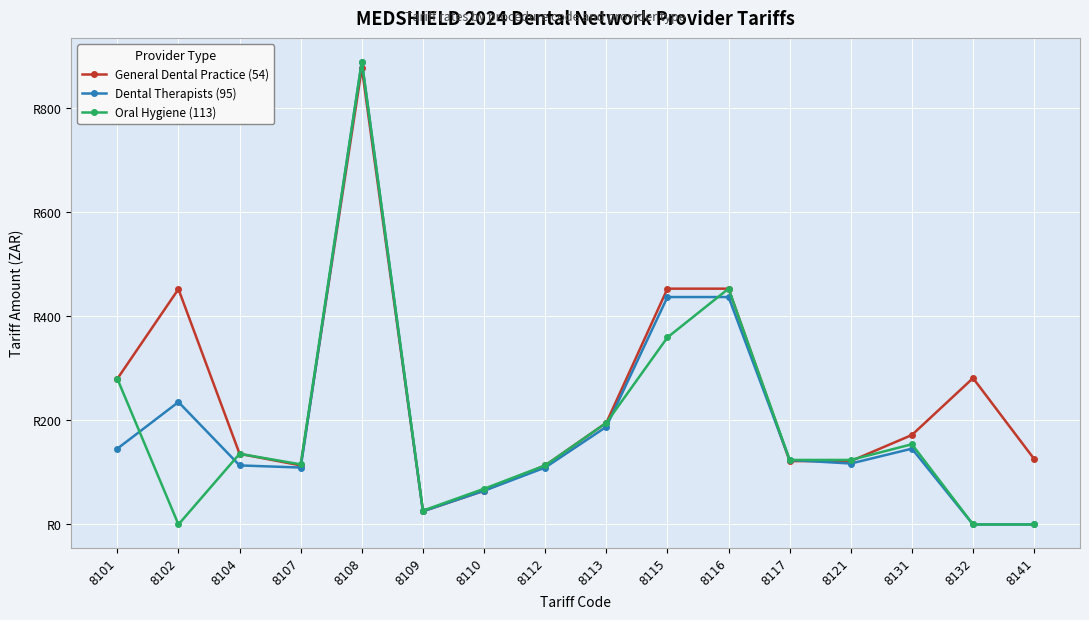

What is the difference between the maximum and second lowest values in the Dental Therapists (95) series?

890.3